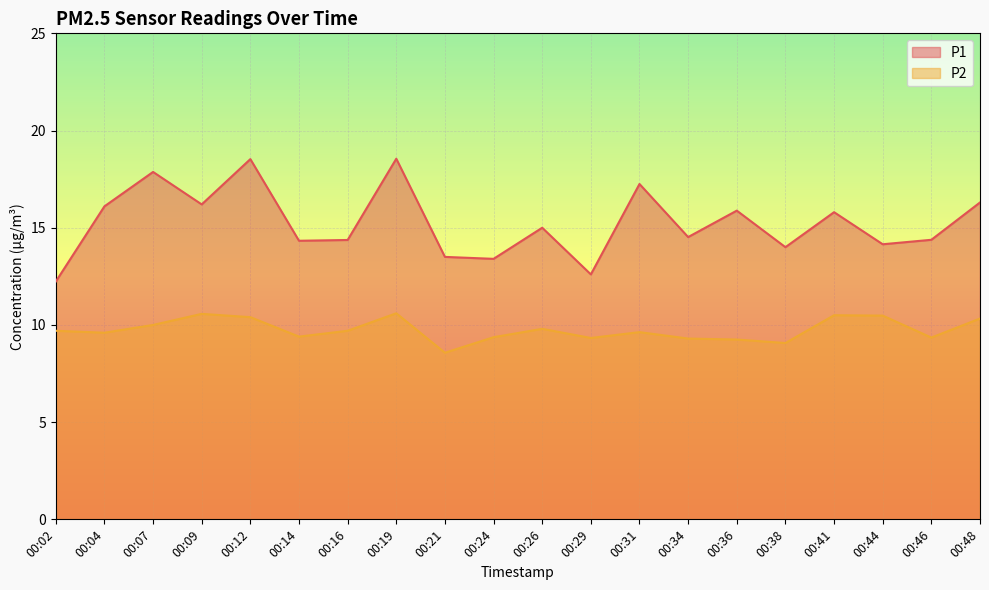

What is the maximum value shown in the chart?

18.6